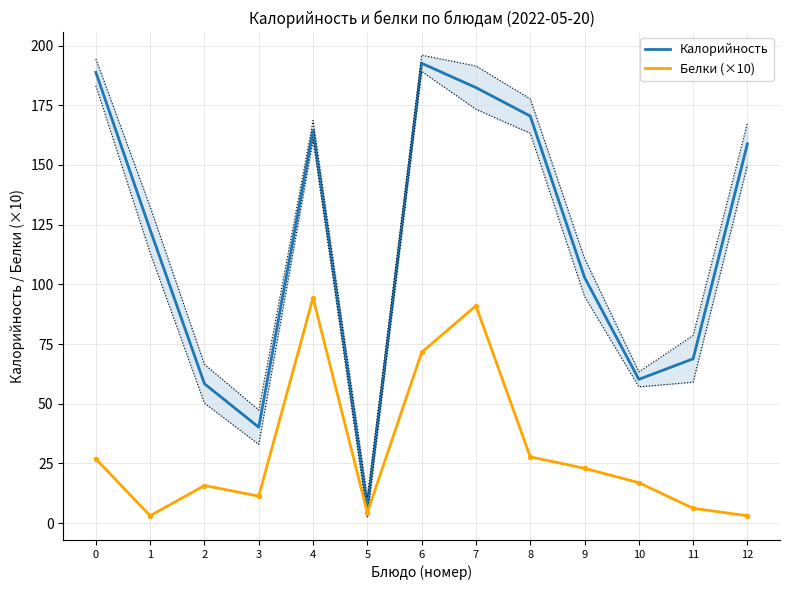

Which series has the largest Y range (max minus min)?

Калорийность